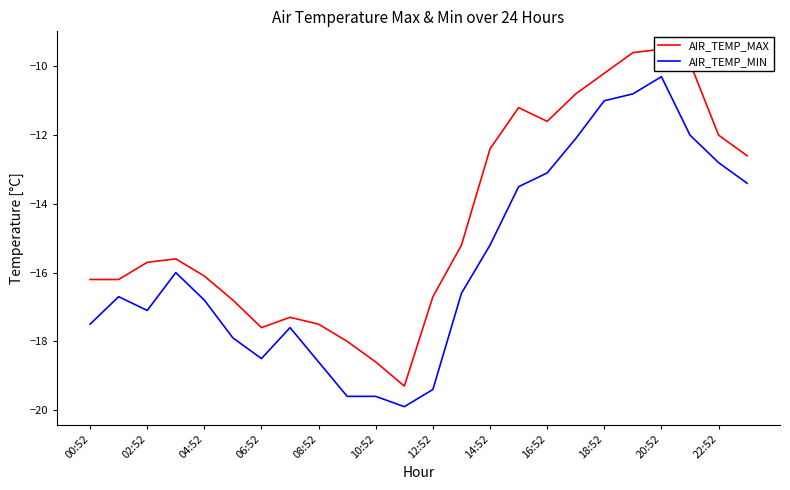

What is the maximum value for AIR_TEMP_MIN?

-10.3